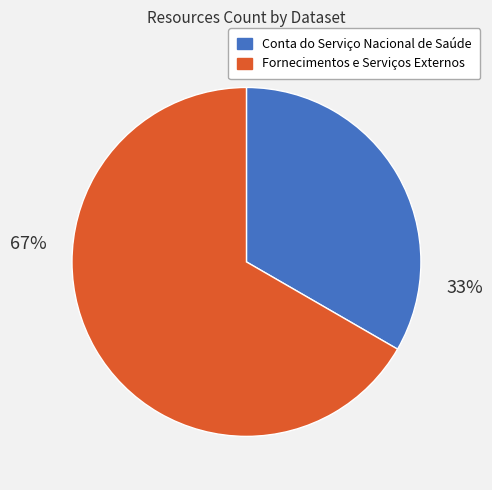

What is the majority slice?

Fornecimentos e Serviços Externos